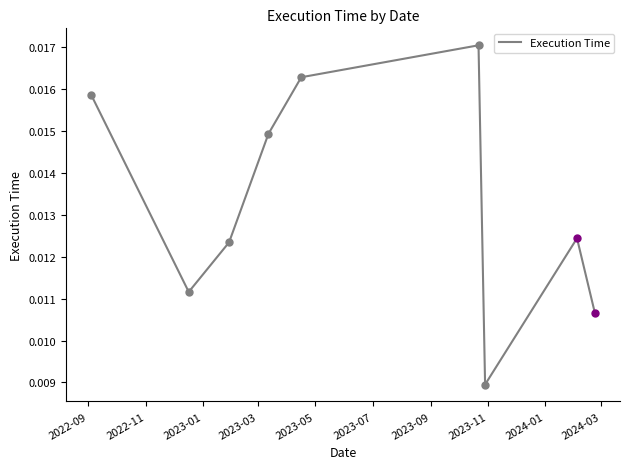

How many distinct data groups are displayed?

1